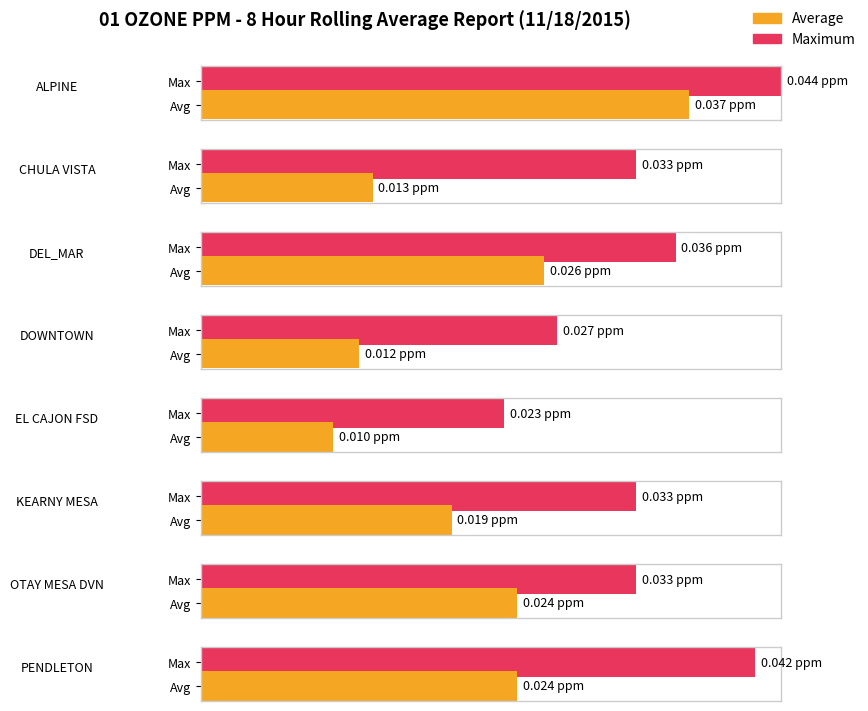

Between DOWNTOWN and KEARNY MESA, which series saw the biggest shift?

Avg